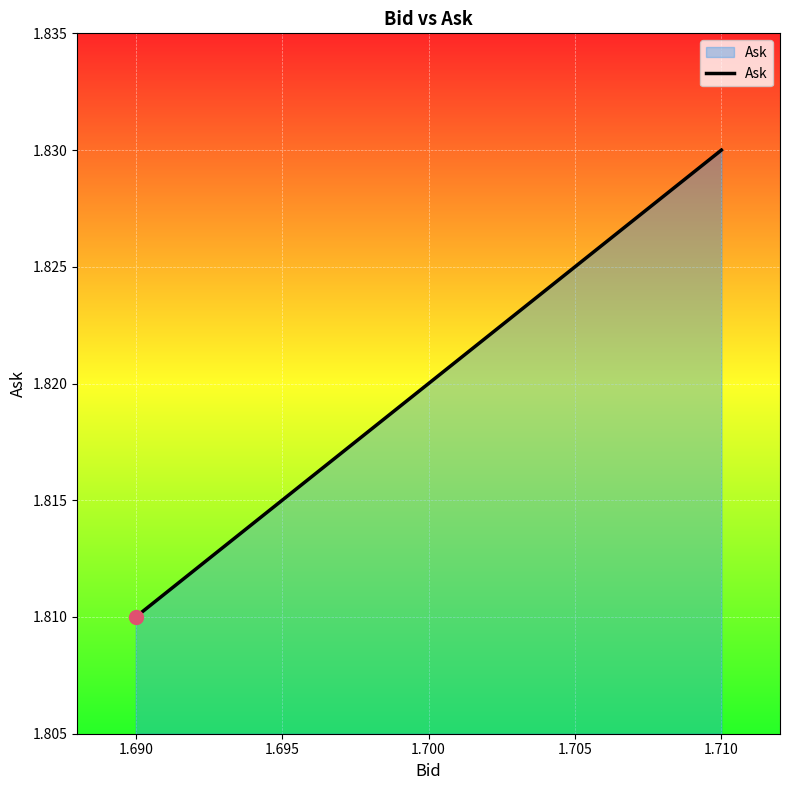

The value at 1.700 is 0.7. True or false?

False